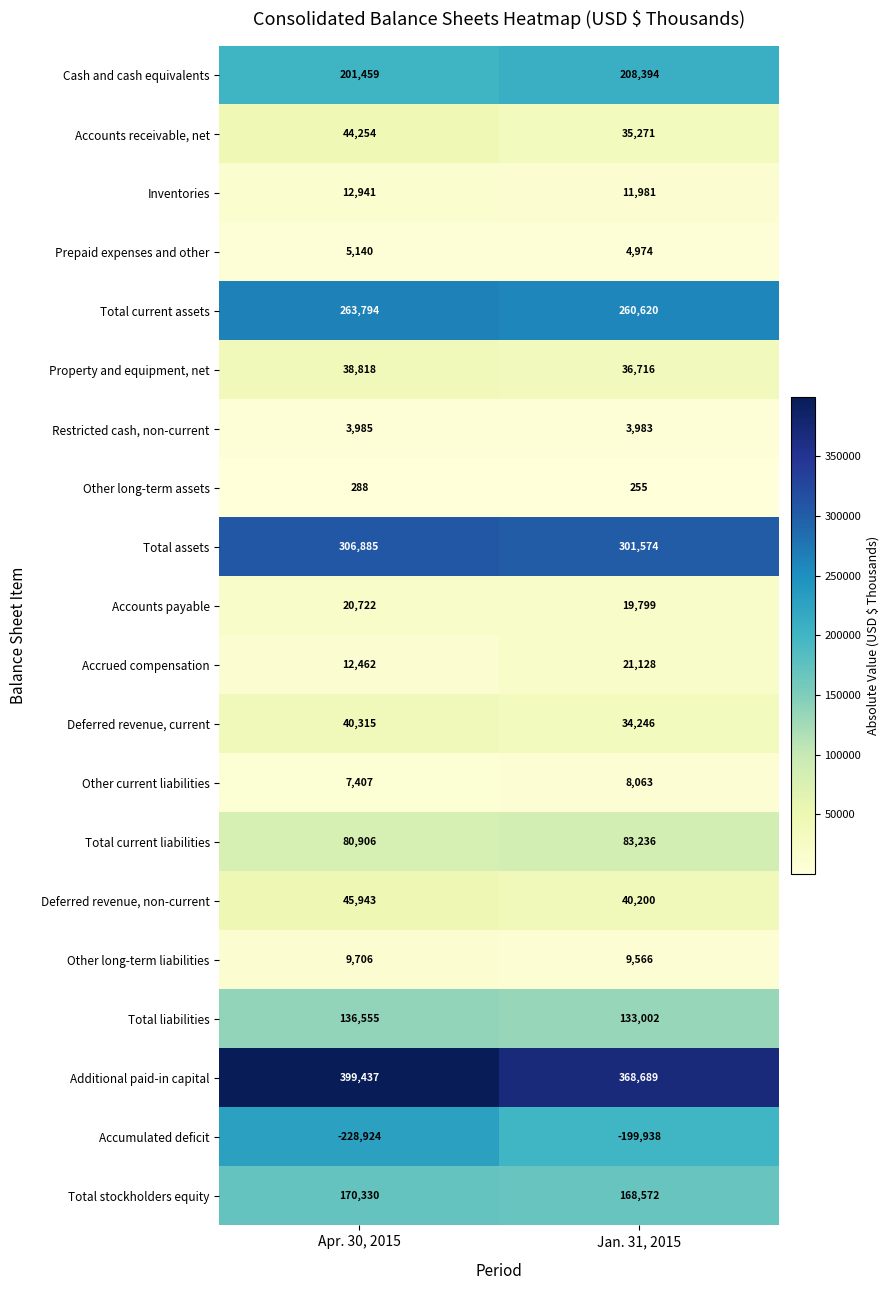

Is the value of Other current liabilities at Apr. 30, 2015 greater than the value of Prepaid expenses and other at Apr. 30, 2015?

Yes